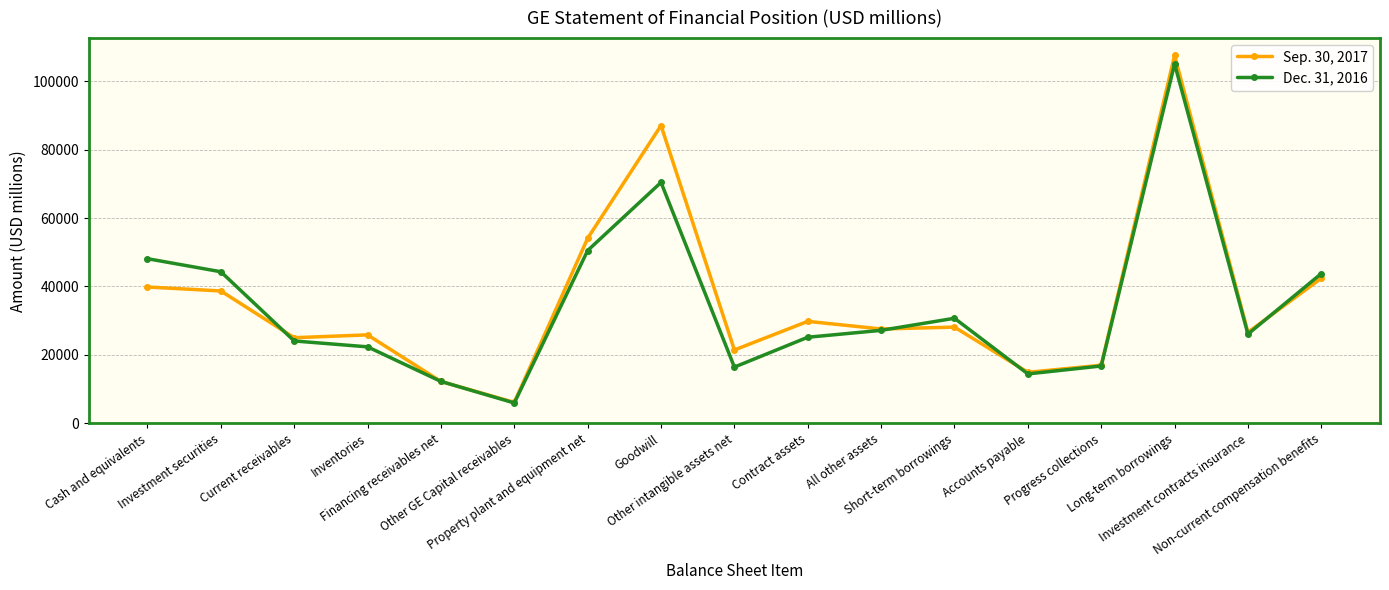

The Sep. 30, 2017 series shows 16970 at Progress collections. True or false?

True